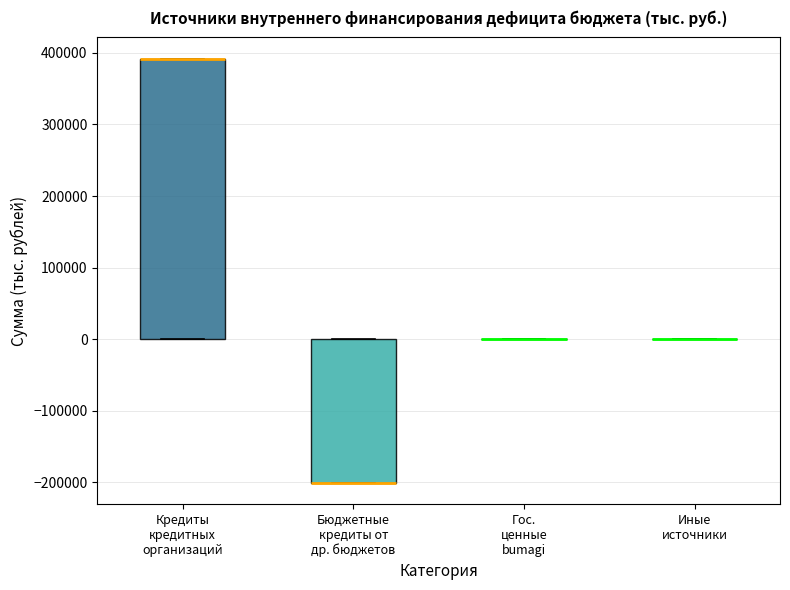

Comparing the boxes themselves (not the whiskers), which one is the tallest?

Кредиты кредитных организаций